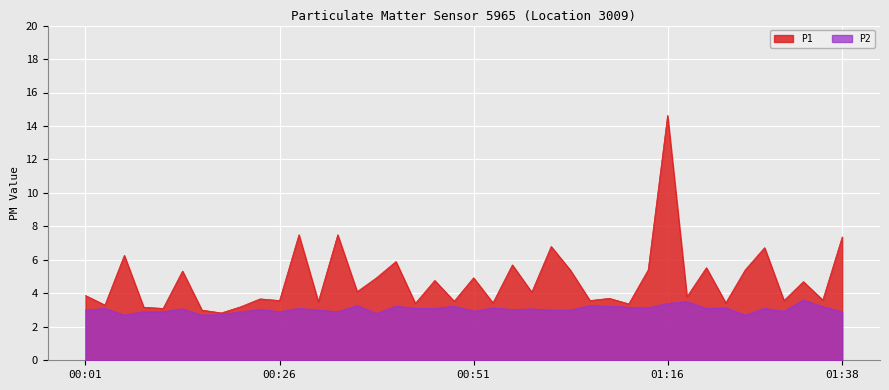

Is it true that P1 equals 7.5 at 00:28?

True